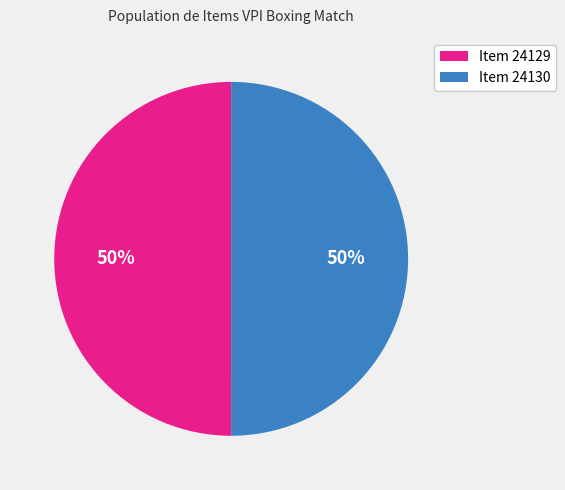

How many segments does this pie chart have?

2